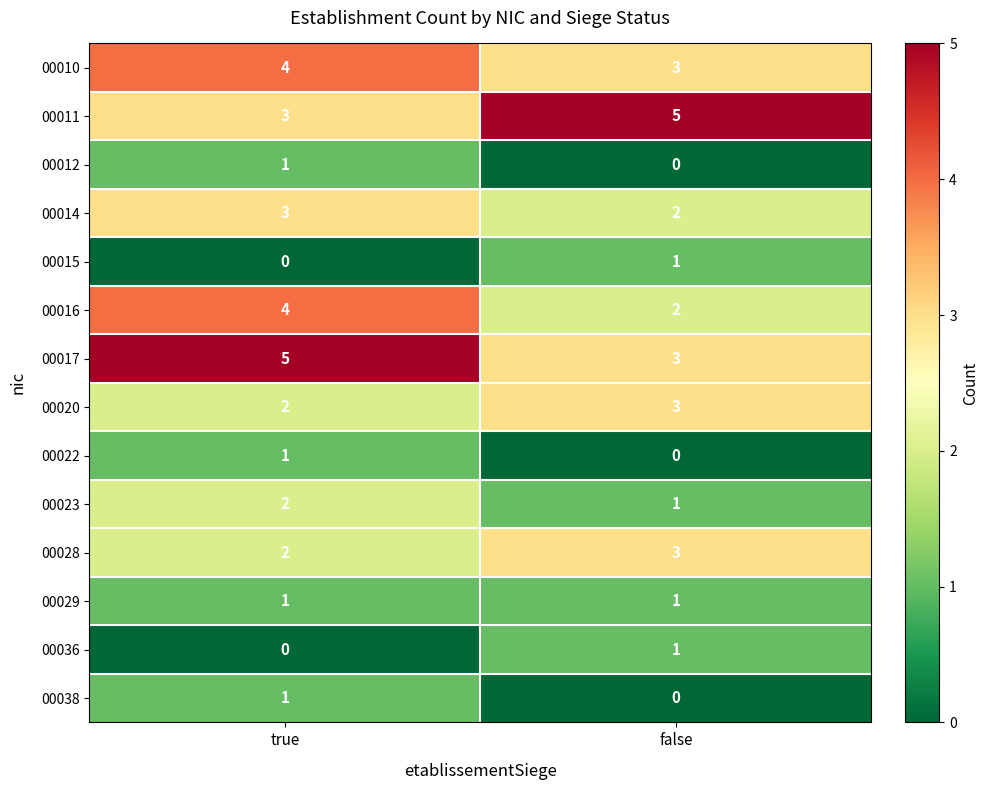

Rank the categories by 00022 value from highest to lowest.

true, false